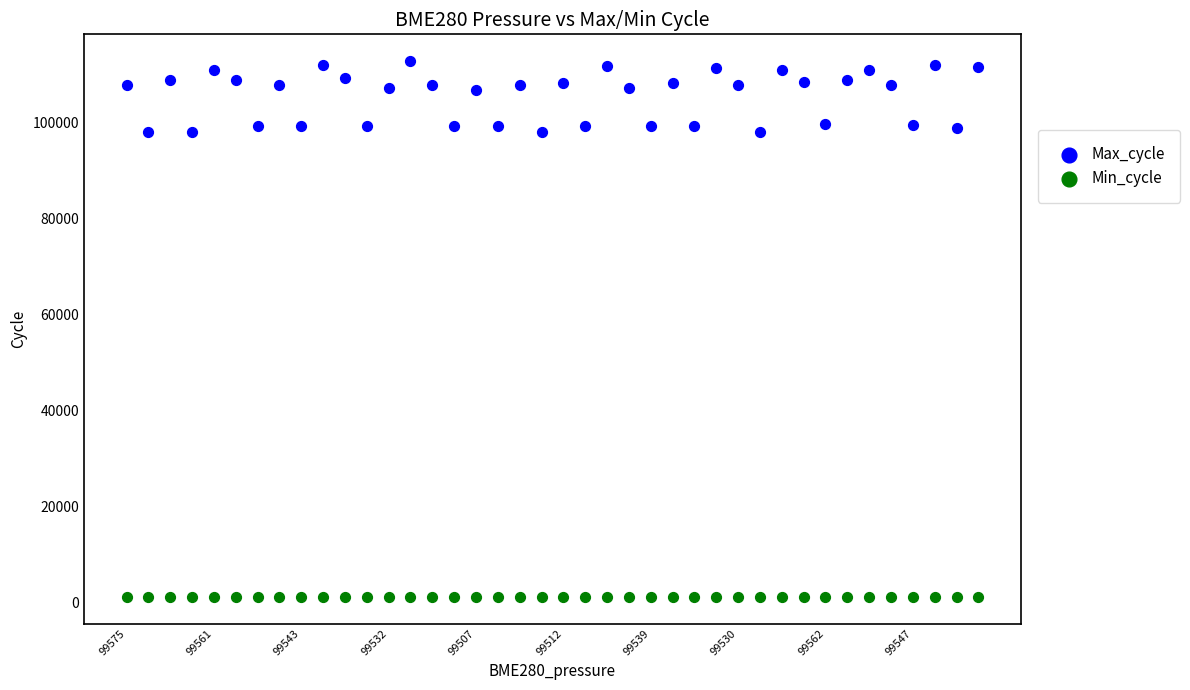

Which series contains the highest Y value?

Max_cycle